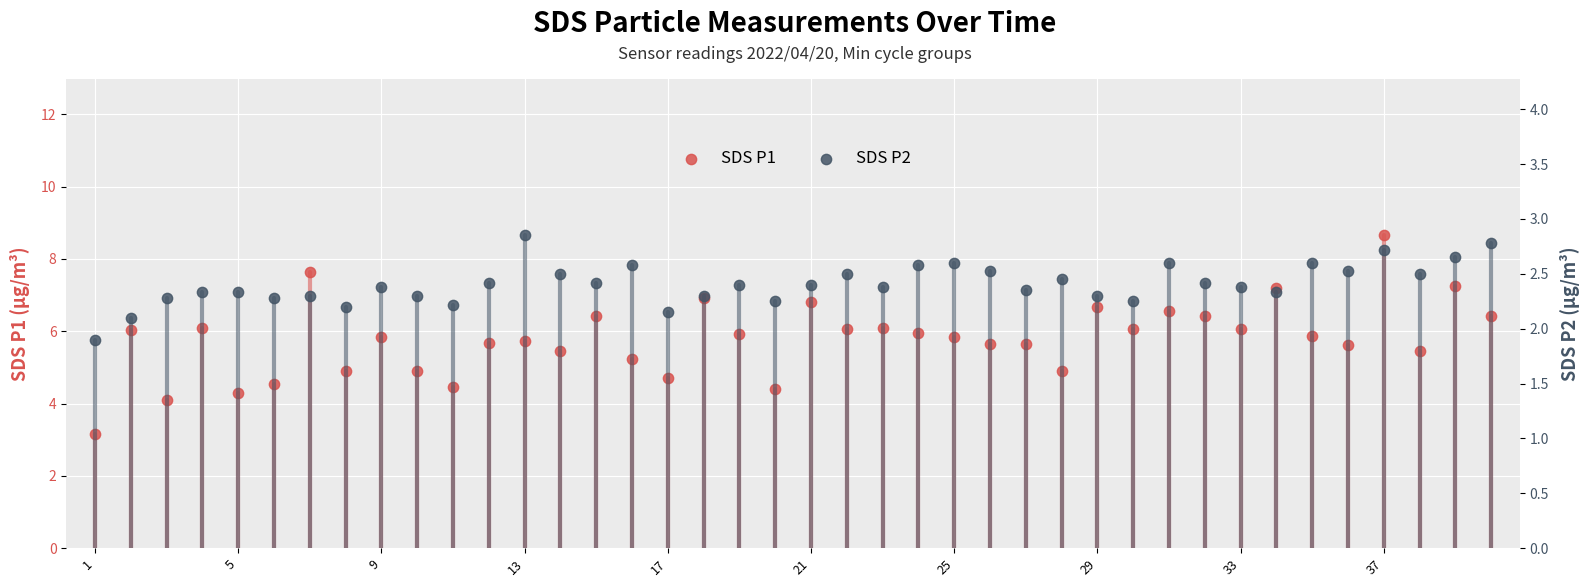

Which series reaches the maximum Y coordinate?

SDS P1